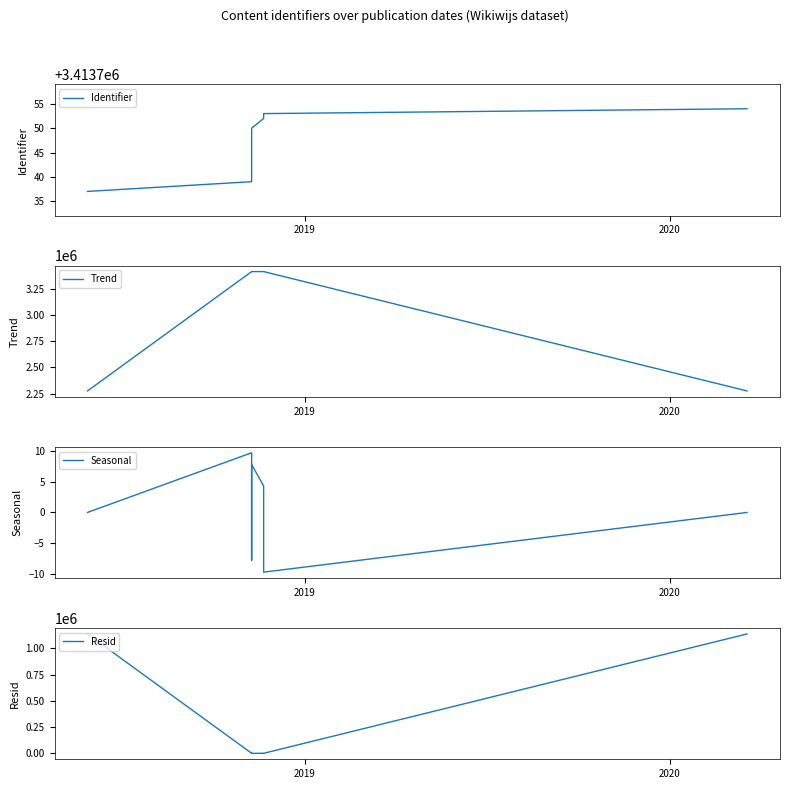

What is the difference between the maximum and minimum values in the Identifier series?

17.0